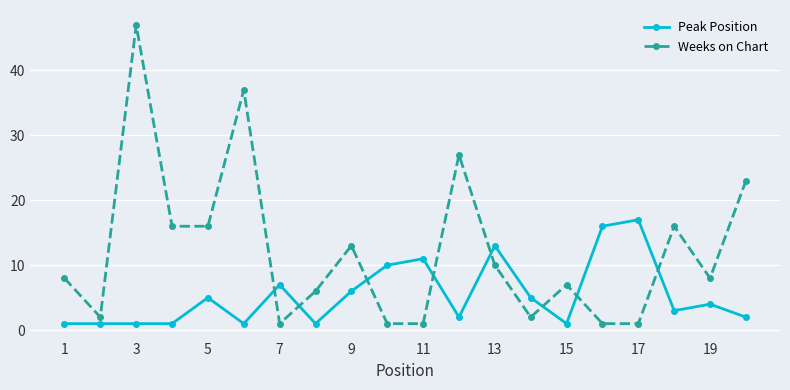

What is the sum of all Weeks on Chart values?

243